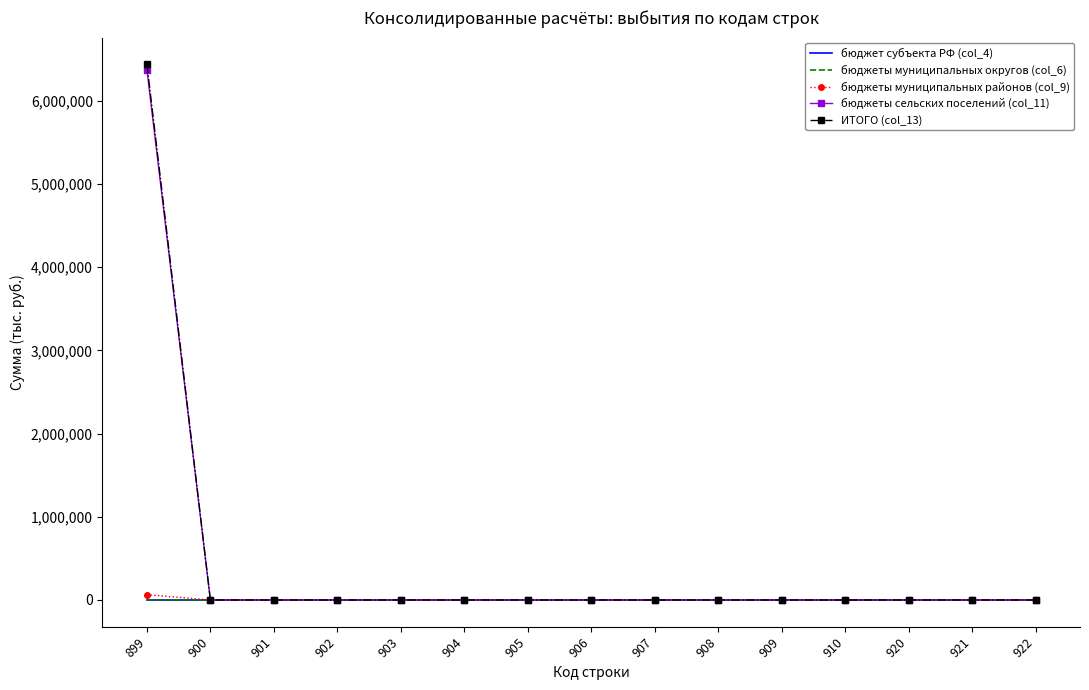

How many lines are shown in the chart?

5